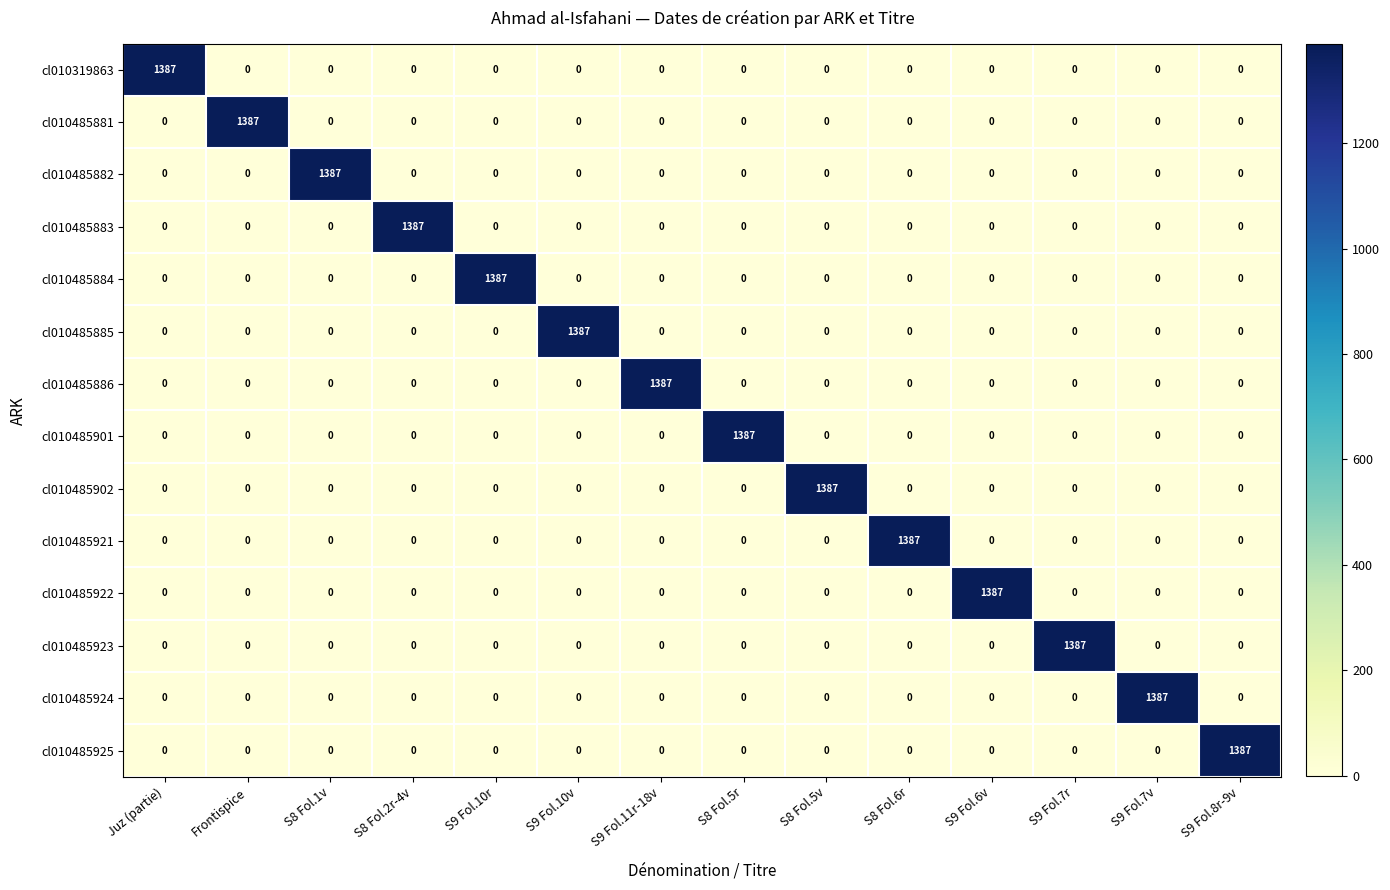

What is the spread (max minus min) of values at S8 Fol.2r-4v?

1387